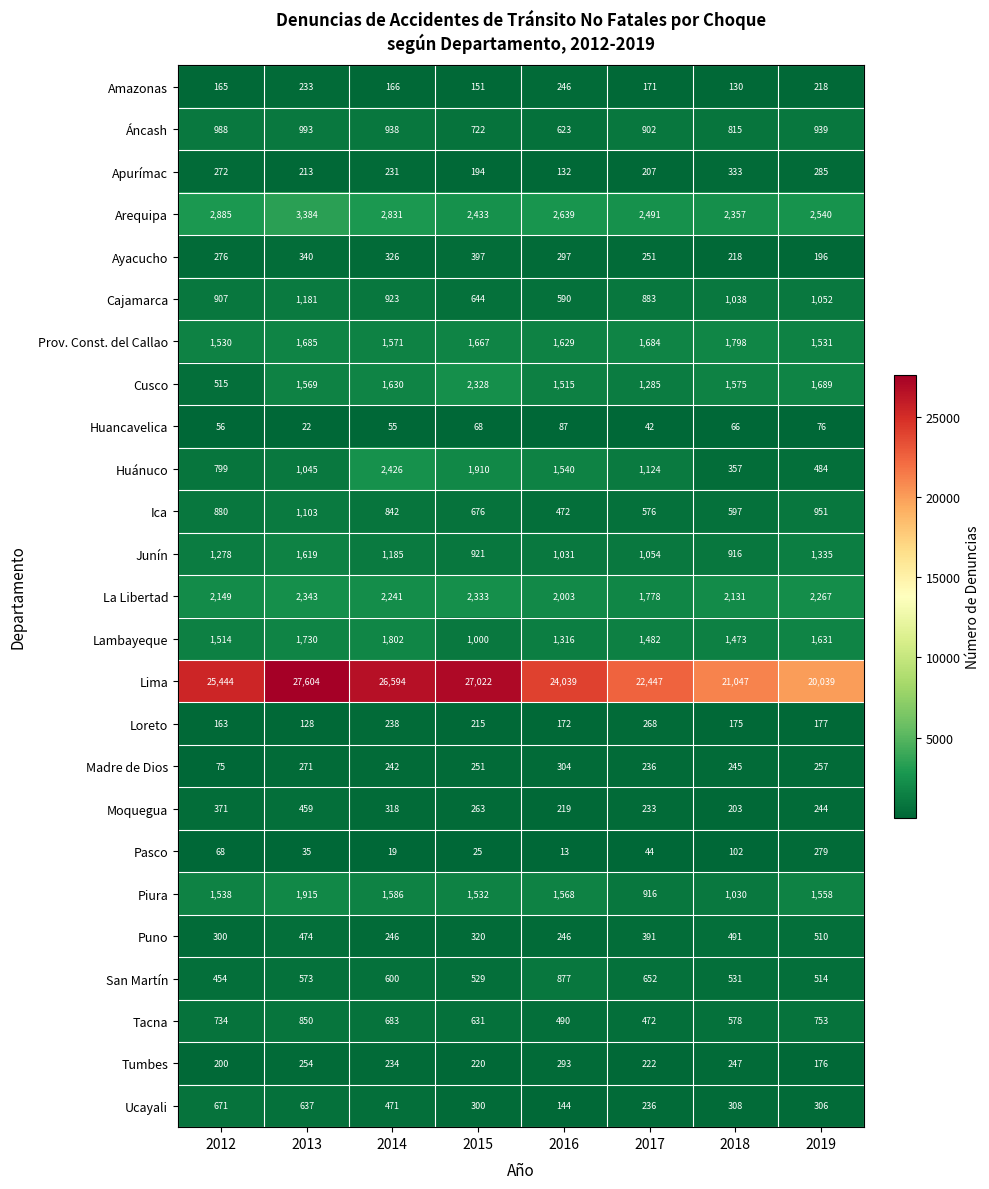

What is the minimum value for Cusco?

515